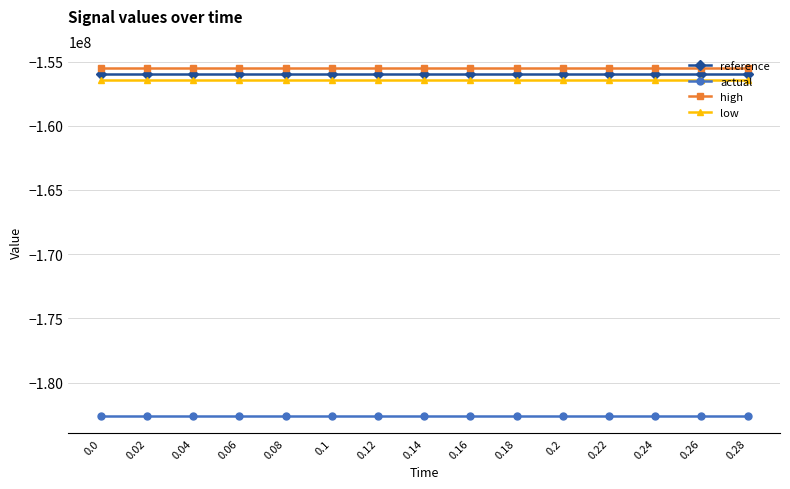

What position from the left is 0.0?

1